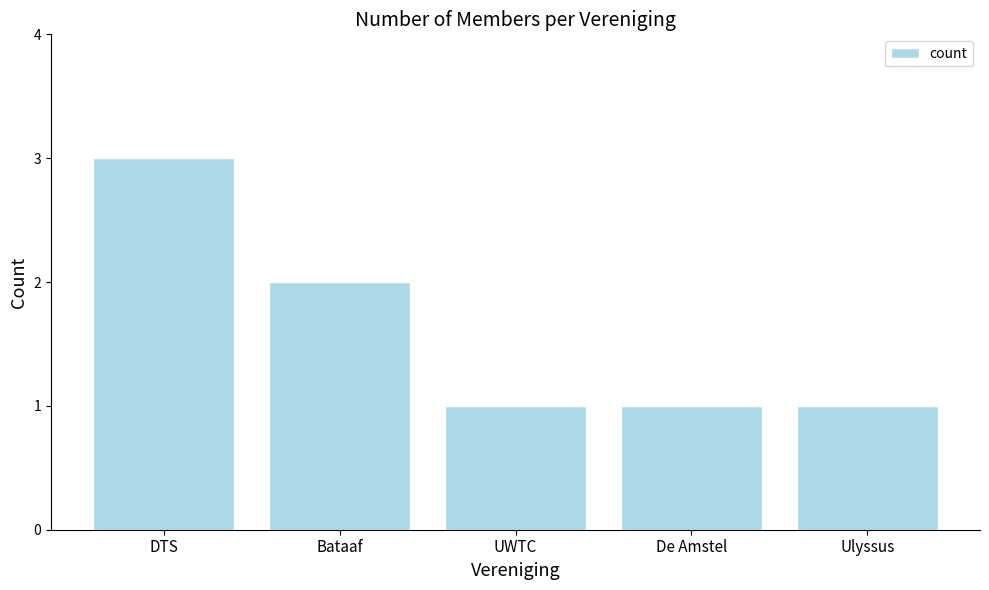

True or false: the data shows 2 at Bataaf.

True